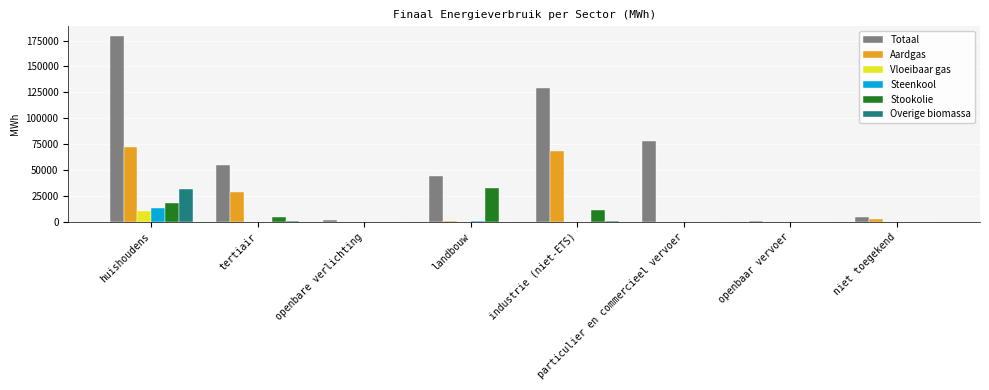

How many groups of bars are there?

8